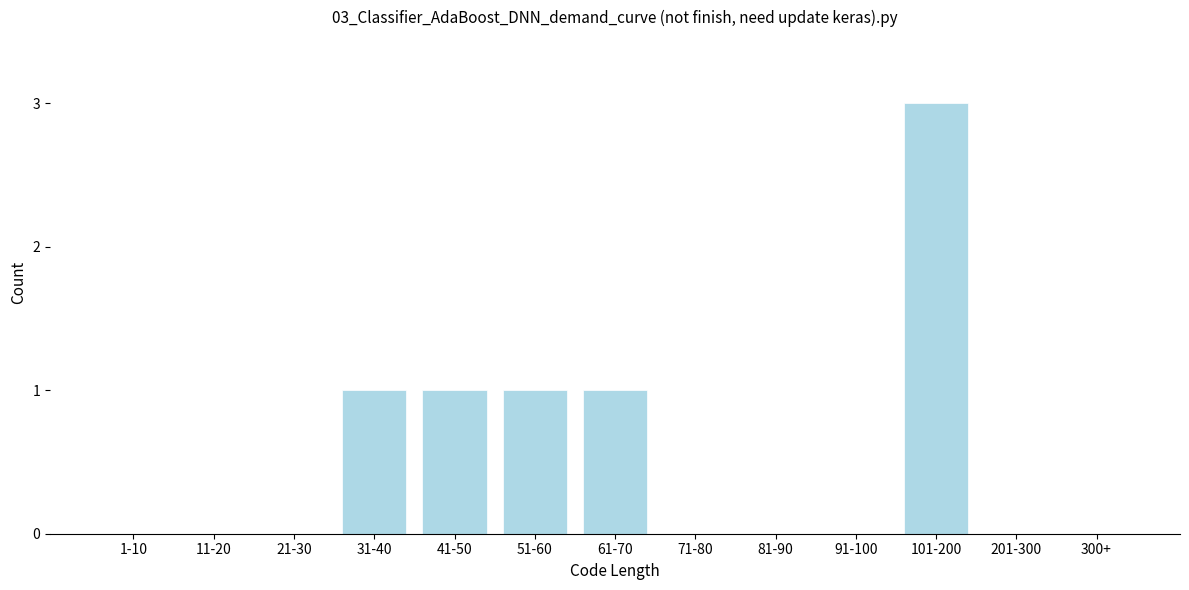

Reading right to left, extract all data points from this chart.

300+=0	201-300=0	101-200=3	91-100=0	81-90=0	71-80=0	61-70=1	51-60=1	41-50=1	31-40=1	21-30=0	11-20=0	1-10=0